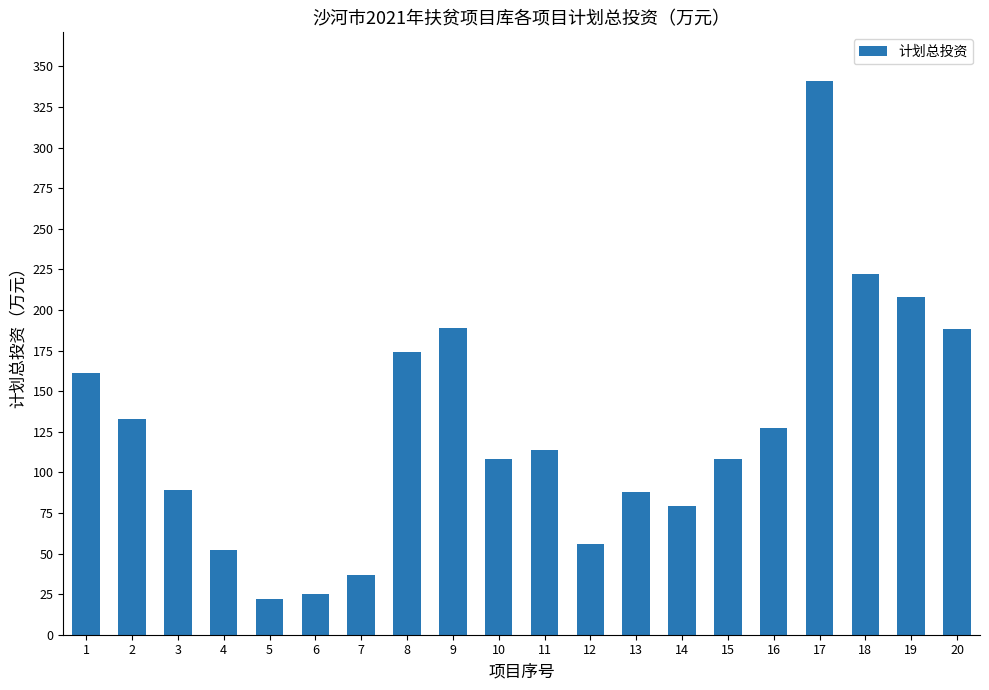

What is the value of the 13th bar from the left?

88.0